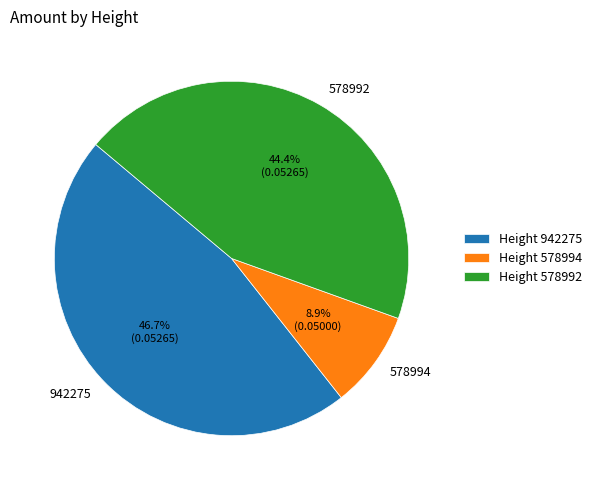

What percentage is the 942275 slice, to the nearest percent?

47%